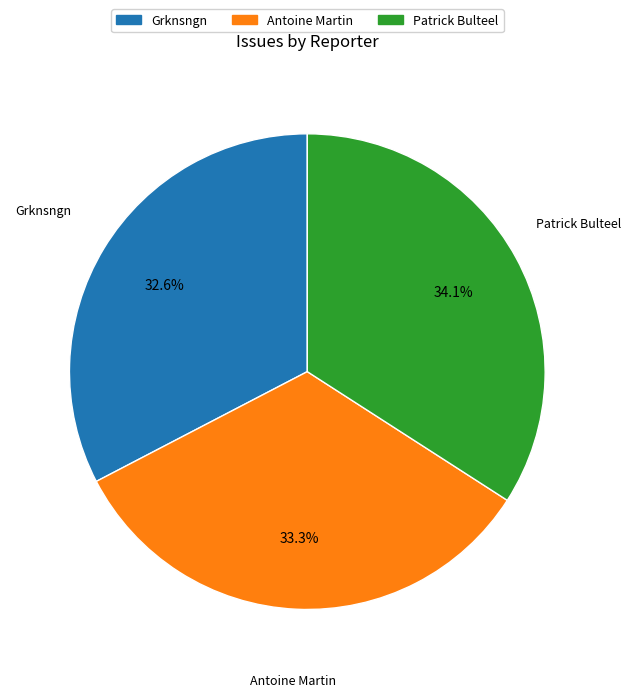

To the nearest percent, what is the average slice percentage?

33%